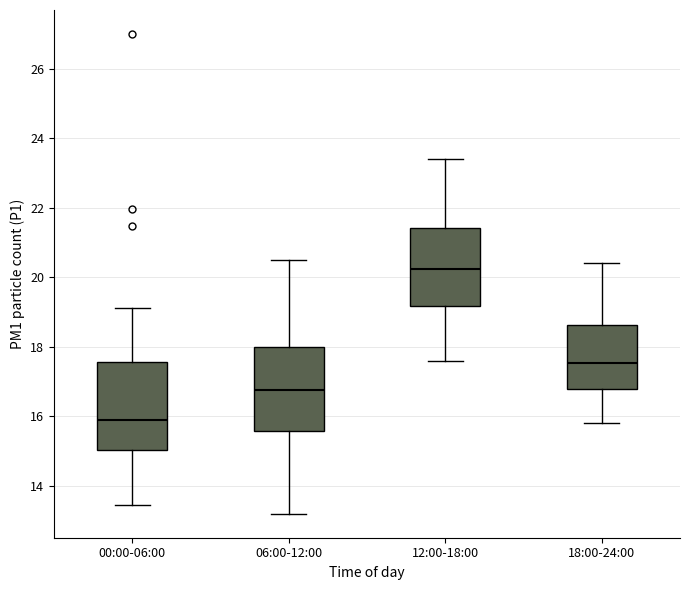

Which box's median line is the lowest?

00:00-06:00